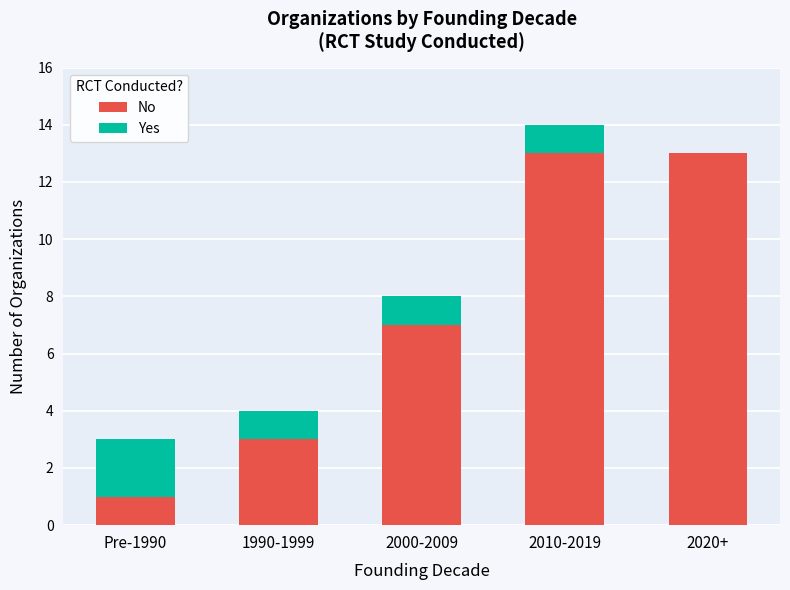

What is the sum of the No values at 1990-1999 and 2010-2019?

16